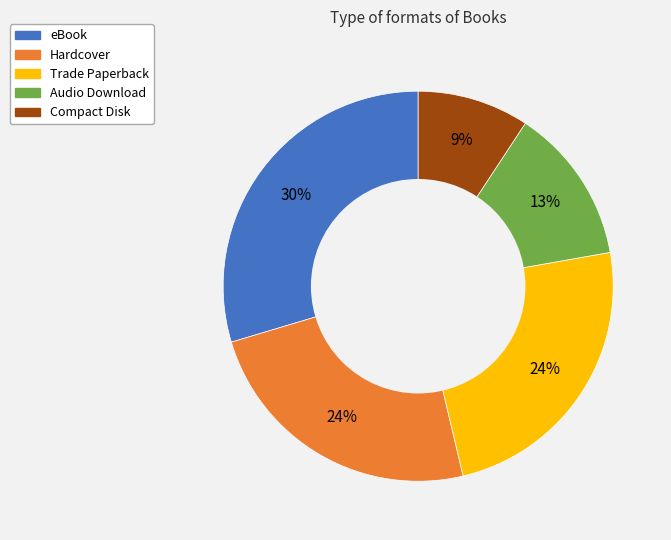

To the nearest percent, what percentage of the pie is Compact Disk?

9%